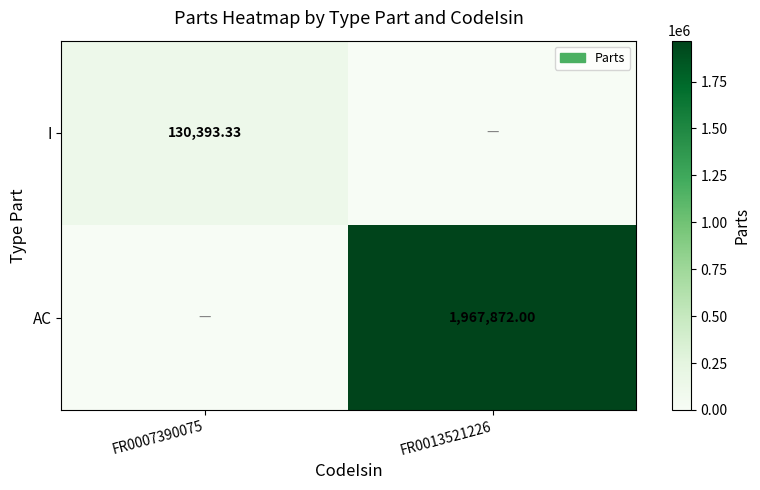

What is the total value across all series at FR0013521226?

1967872.0